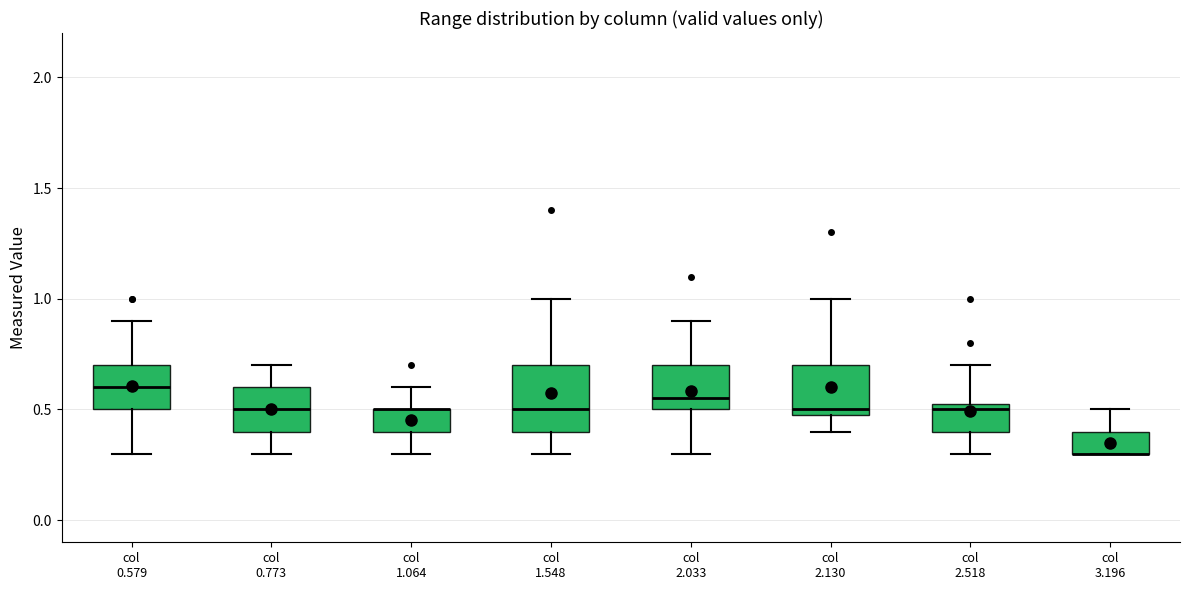

Which box is the tallest, from its lower edge to its upper edge?

col 1.548